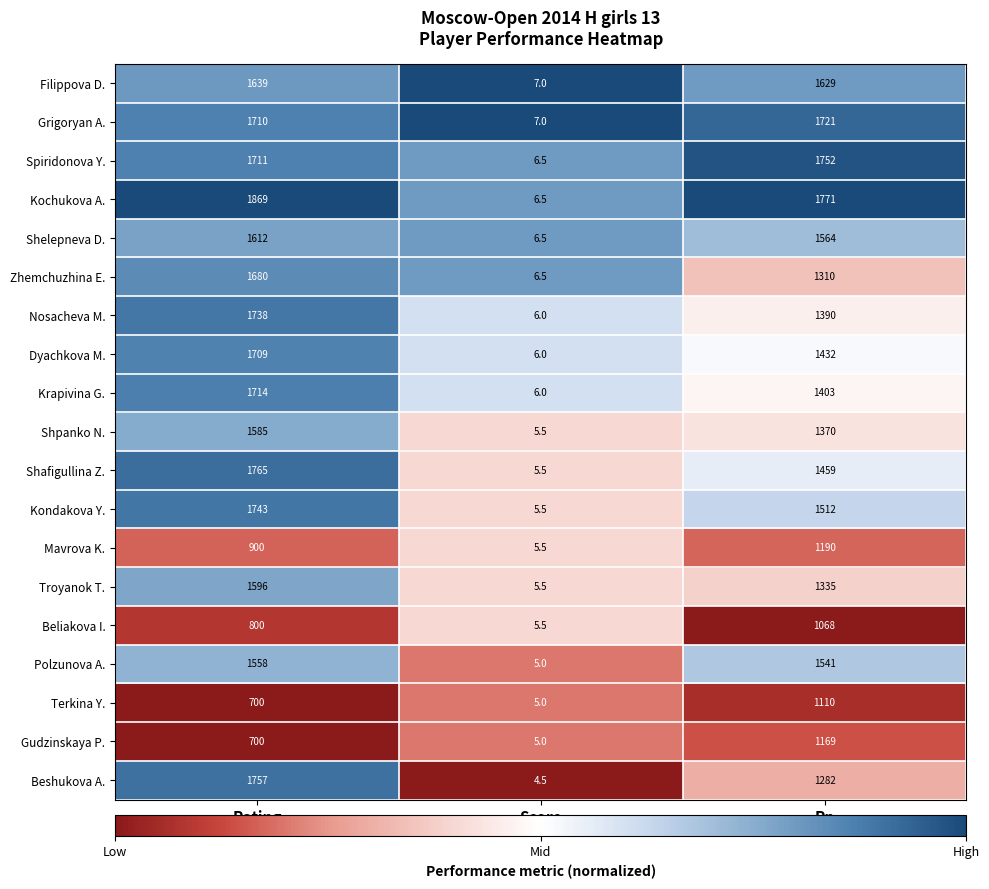

Rank the categories by Gudzinskaya P. value from lowest to highest.

Score, Rating, Rp